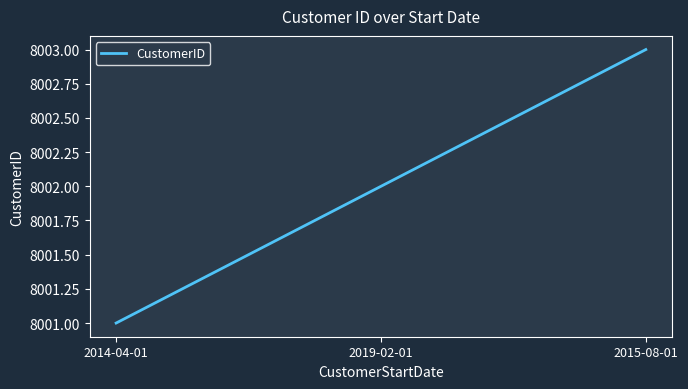

What is the difference between the values at 2014-04-01 and 2019-02-01?

1